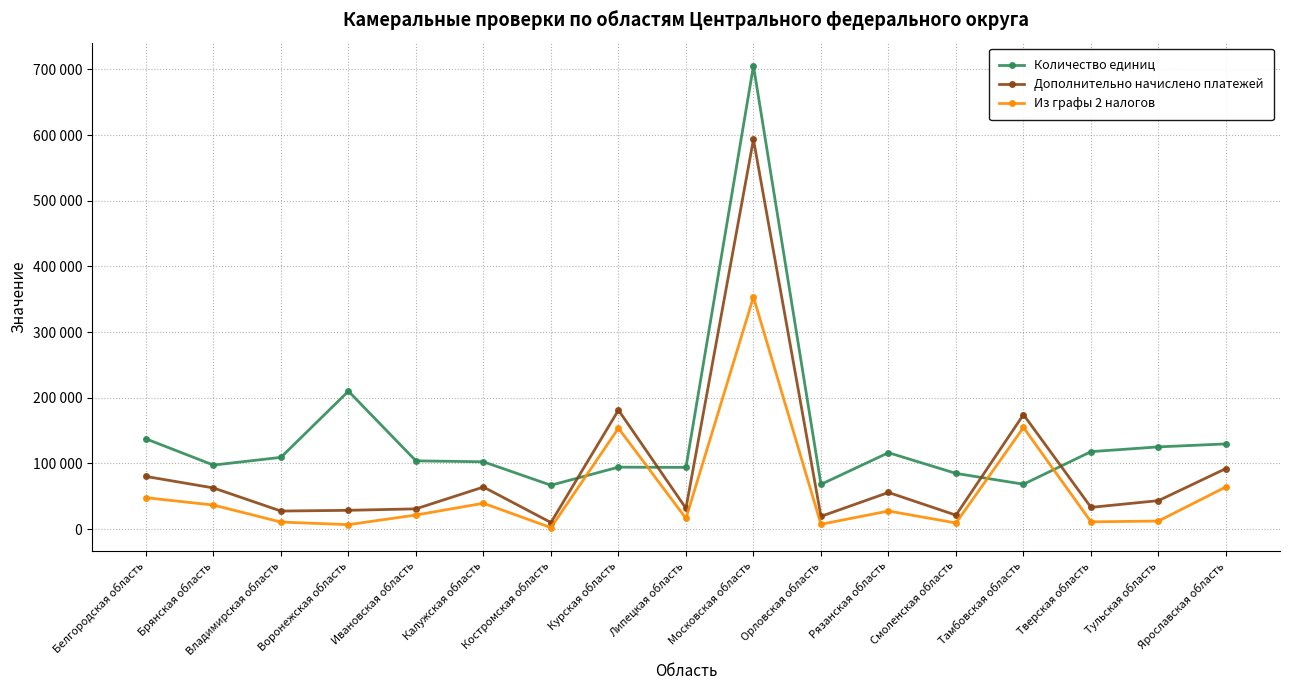

At which label does Количество единиц reach its peak?

Московская область